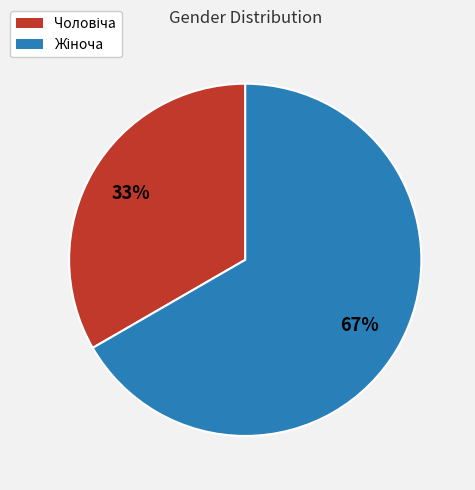

Is there any slice that represents more than half of the pie?

Yes